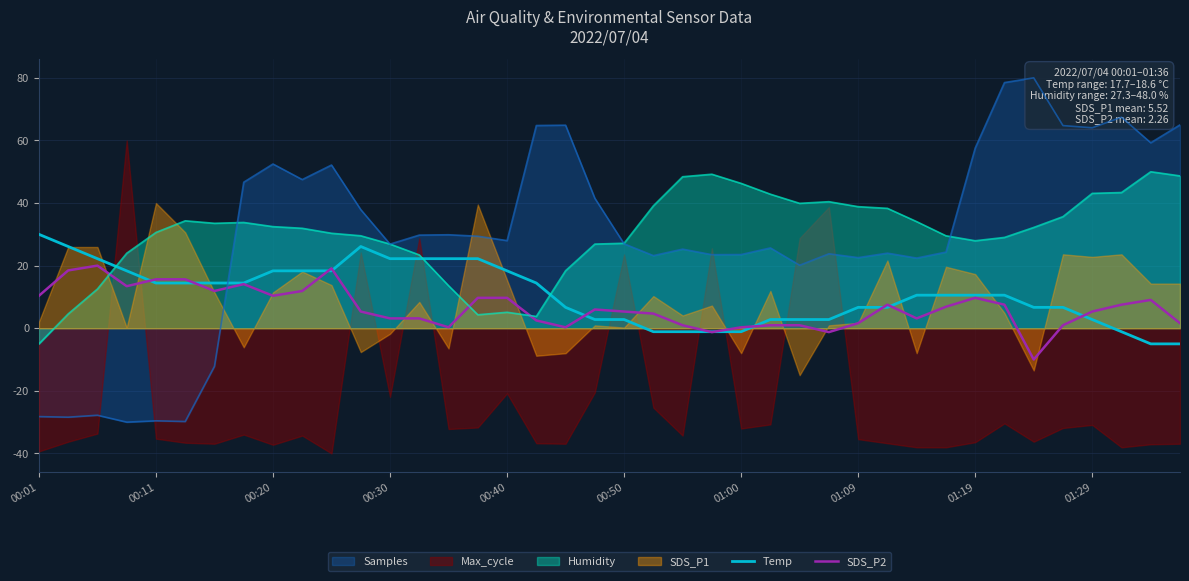

The value of Temp at 01:19 is 16.6. True or false?

False